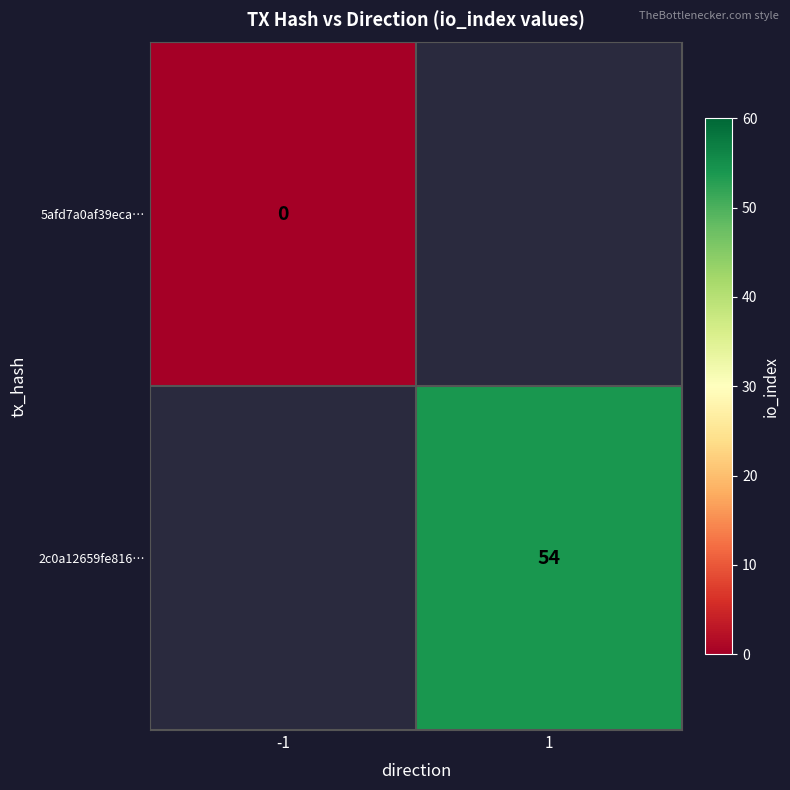

Which has a higher value, 1 or -1?

-1